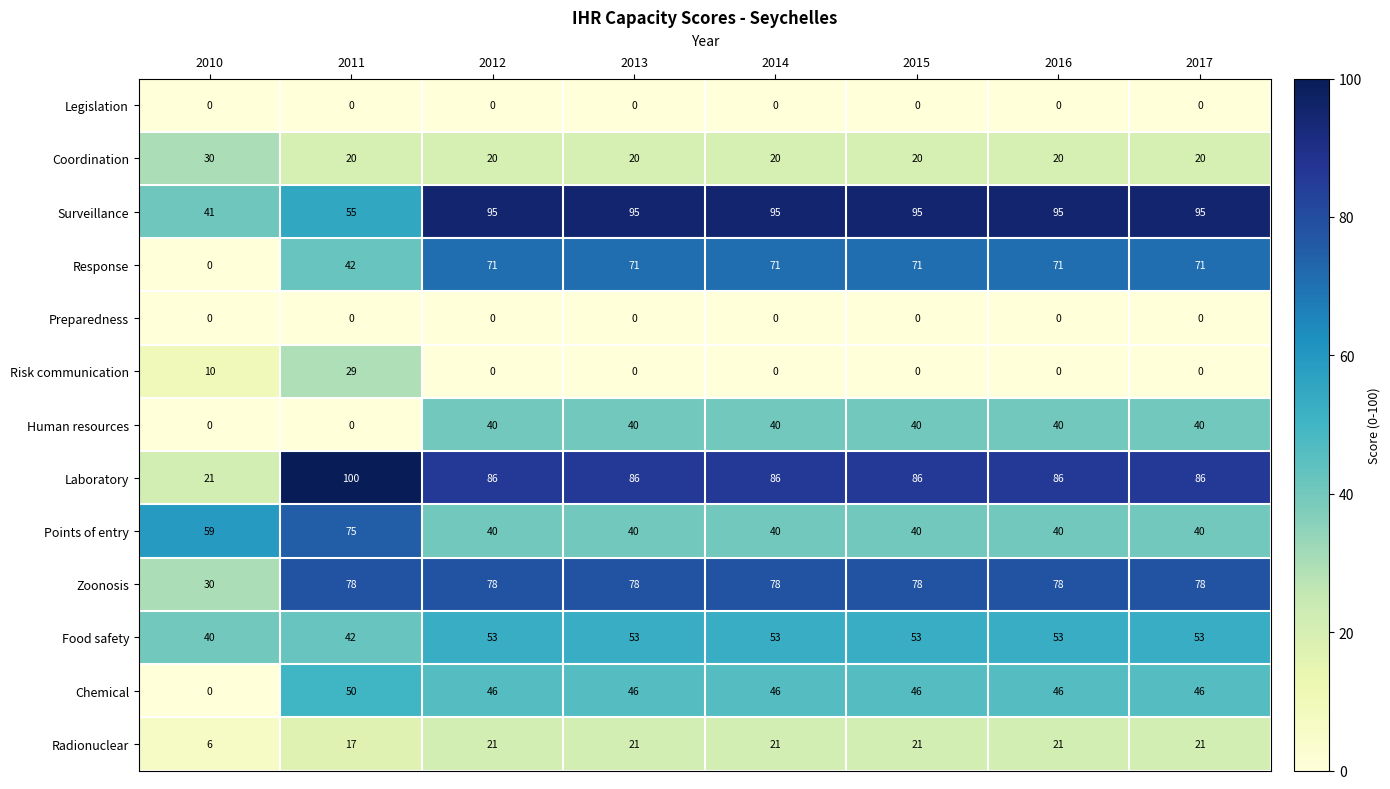

Between 2010 and 2015, which series saw the biggest shift?

Response